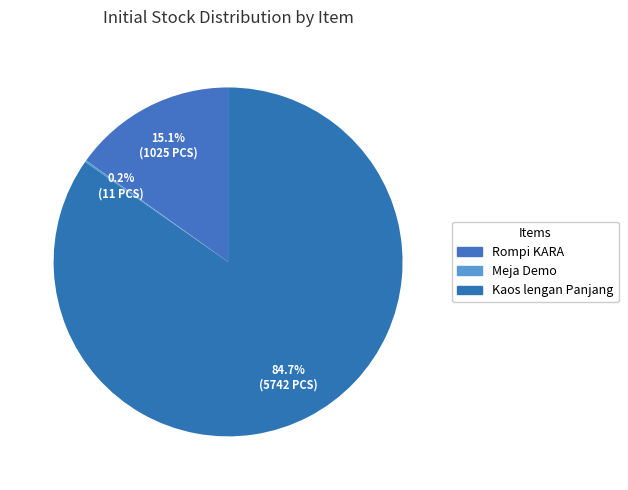

What is the largest slice in the pie chart?

Kaos lengan Panjang